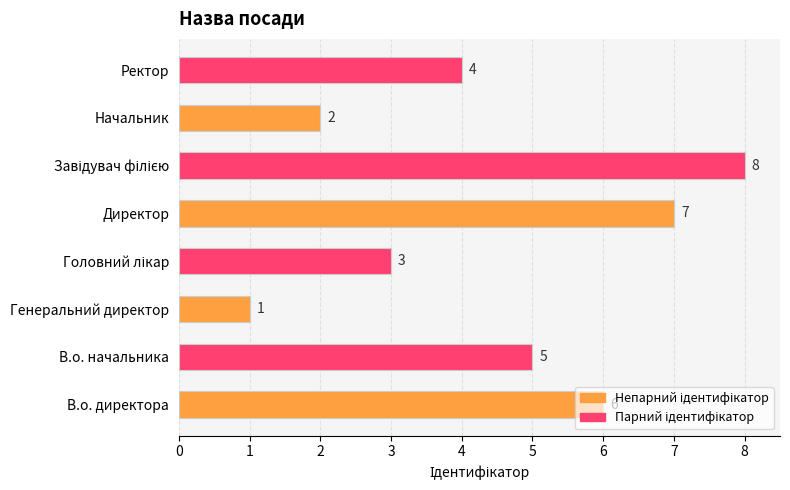

What is the change in value from В.о. начальника to Директор?

+2